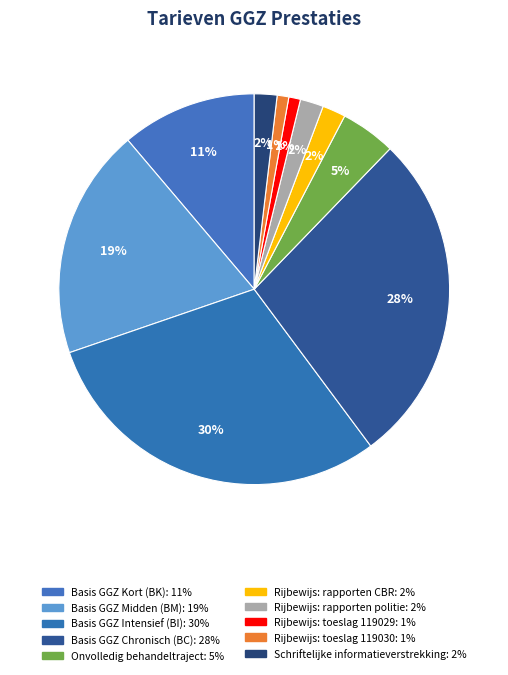

True or false: Rijbewijs: toeslag 119030 accounts for 15% of the total.

False